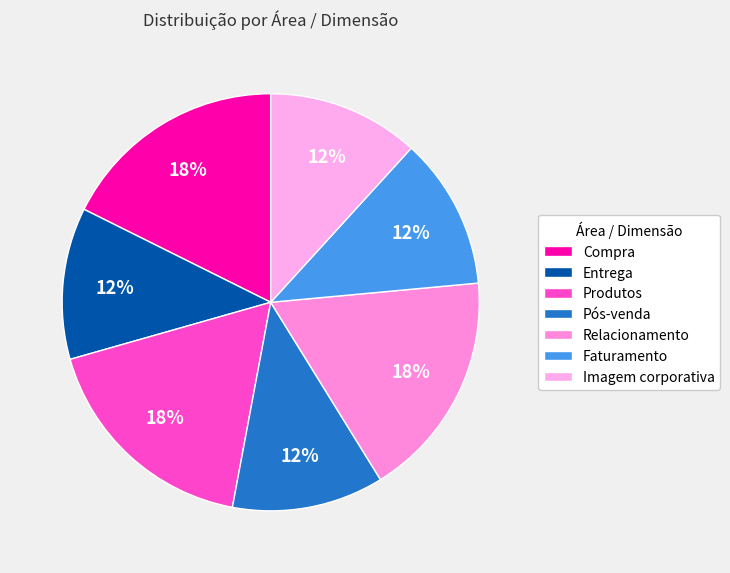

True or false: Compra accounts for 8% of the total.

False